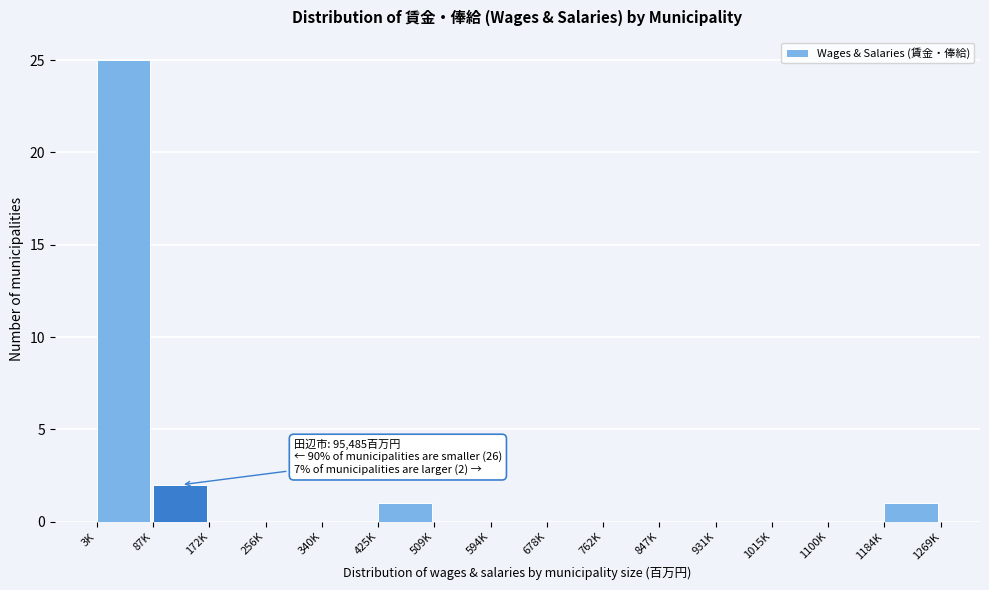

Reading left to right, transcribe all the data shown in this chart.

3K=25	87K=2	172K=0	256K=0	340K=0	425K=1	509K=0	594K=0	678K=0	762K=0	847K=0	931K=0	1015K=0	1100K=0	1184K=1